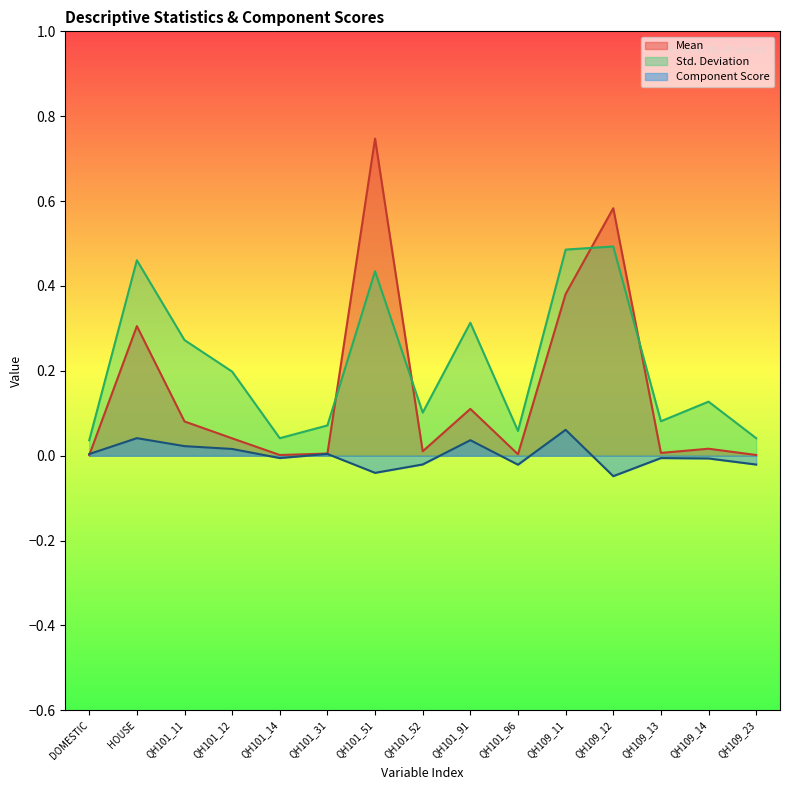

Where is the first local minimum for Std. Deviation?

QH101_14